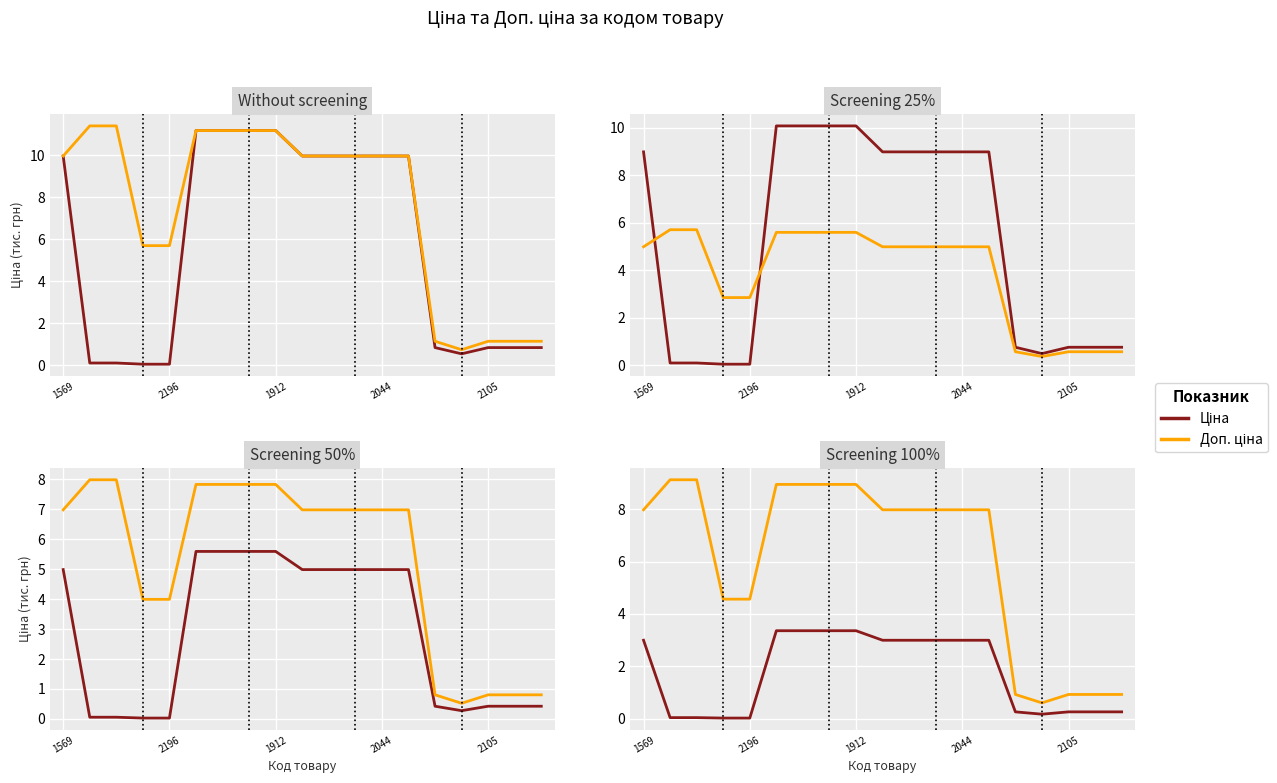

What are all the series names shown in the legend?

Ціна, Доп. ціна